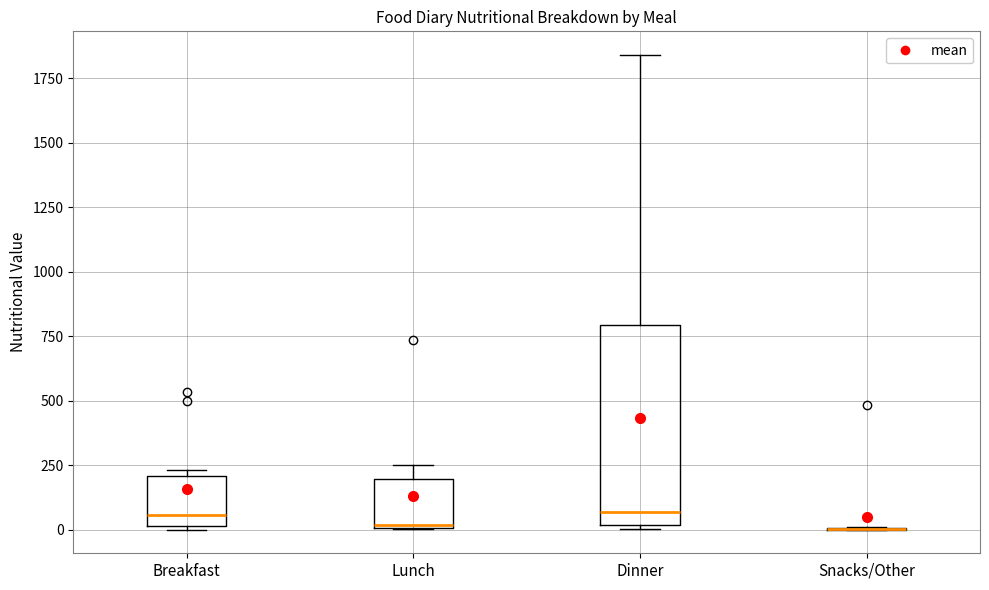

Reading left to right, read every box against the y-axis: the position of its median line, the range the box covers, and the ends of its whiskers. The values are not printed on the chart, so give them approximately, as read against the axis.

Breakfast: median 50, box 0 to 200, whiskers 0 (just below the box's lower edge) to 250
Lunch: median 0, box 0 to 200, whiskers 0 to 250
Dinner: median 50, box 0 to 800, whiskers 0 (just below the box's lower edge) to 1850
Snacks/Other: box collapsed to a line at 0, whiskers 0 to 0